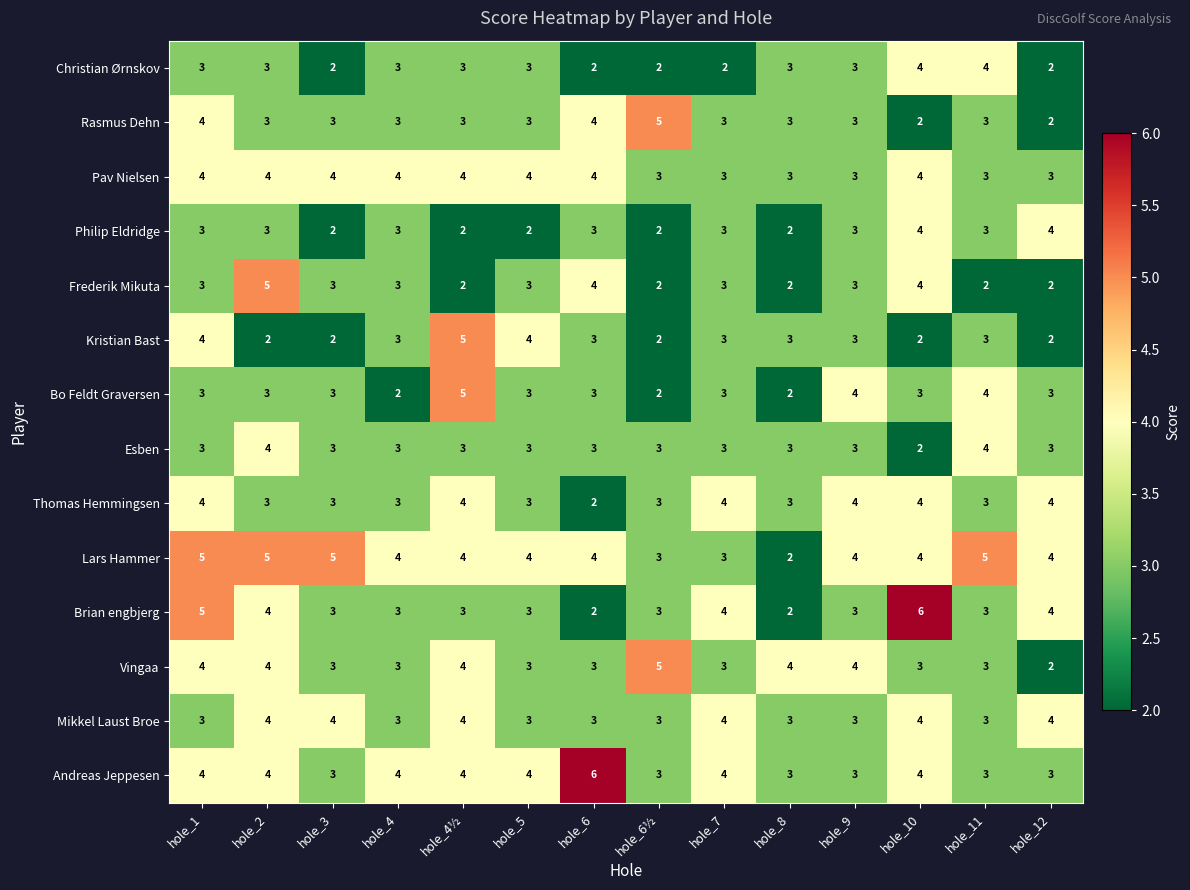

What value does the Christian Ørnskov series have at hole_4½?

3